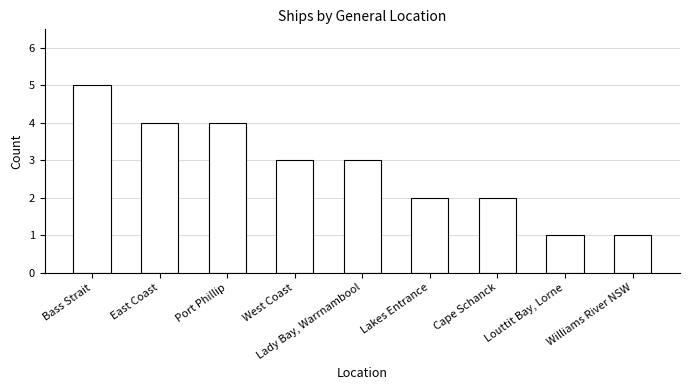

Read the value at East Coast.

4